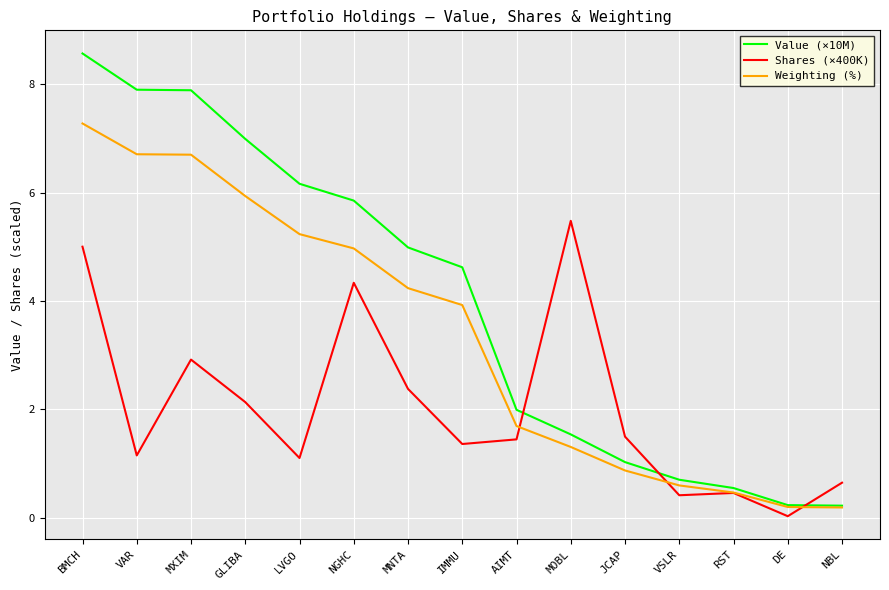

Does the chart have visible grid lines?

Yes